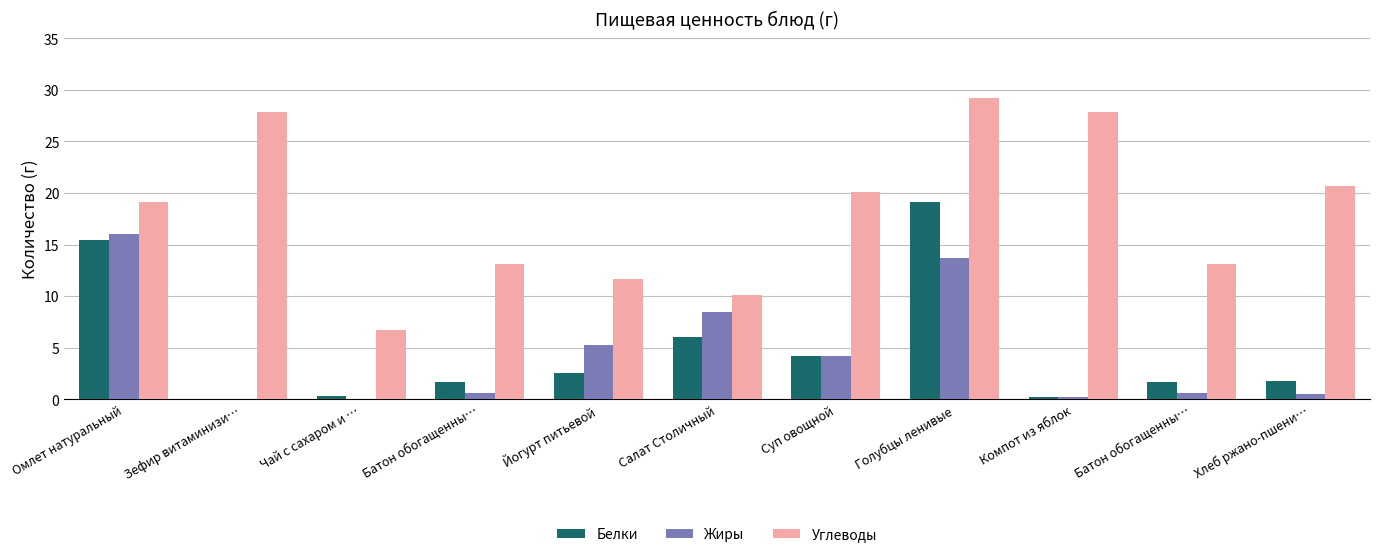

How many groups of bars are there?

11